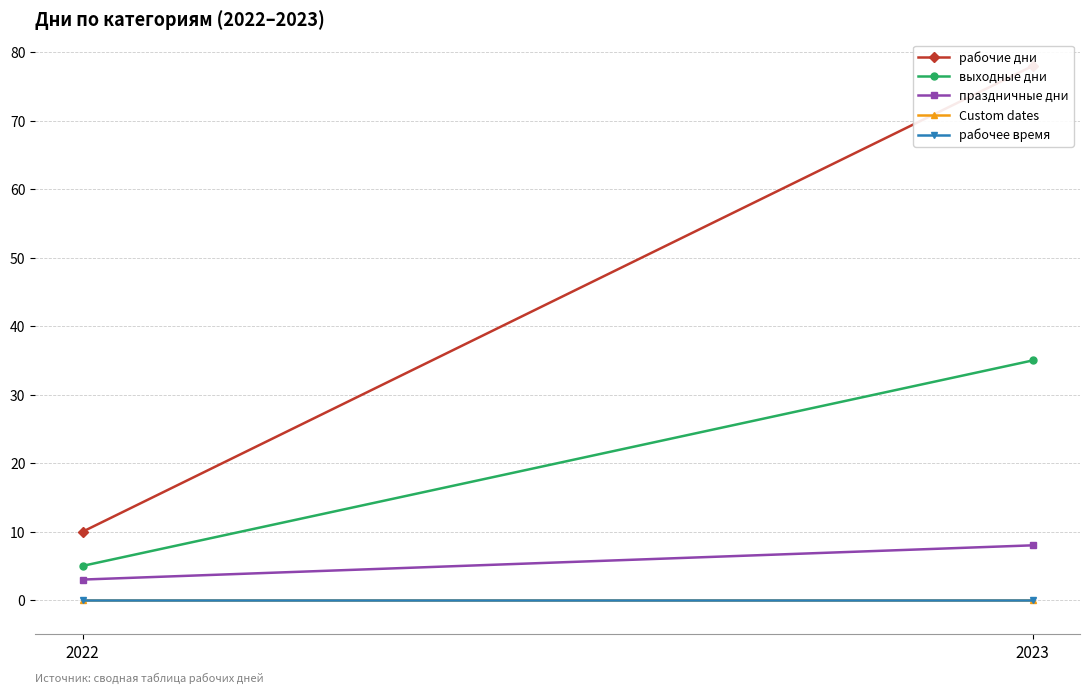

What are all the series names shown in the legend?

рабочие дни, выходные дни, праздничные дни, Custom dates, рабочее время